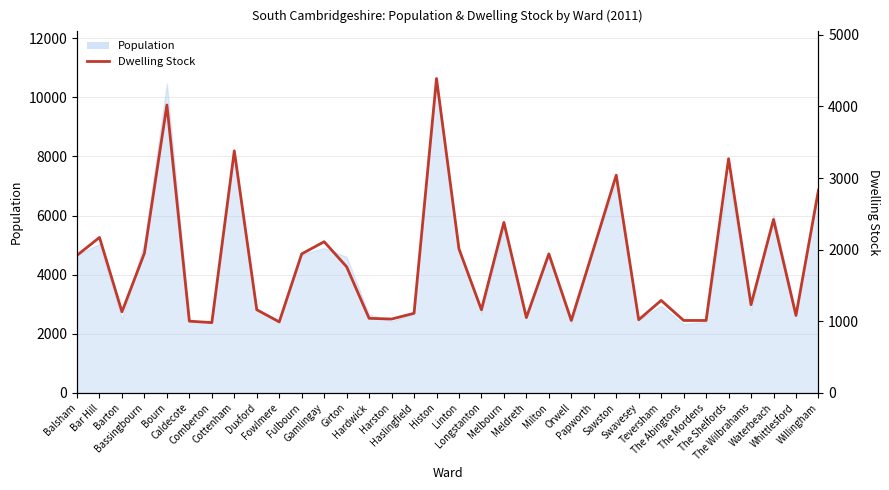

Rank the categories by value from lowest to highest.

Comberton, Fowlmere, Caldecote, Orwell, The Abingtons, The Mordens, Swavesey, Harston, Hardwick, Meldreth, Whittlesford, Haslingfield, Barton, Duxford, Longstanton, The Wilbrahams, Teversham, Girton, Balsham, Fulbourn, Milton, Bassingbourn, Linton, Papworth, Gamlingay, Bar Hill, Melbourn, Waterbeach, Willingham, Sawston, The Shelfords, Cottenham, Bourn, Histon